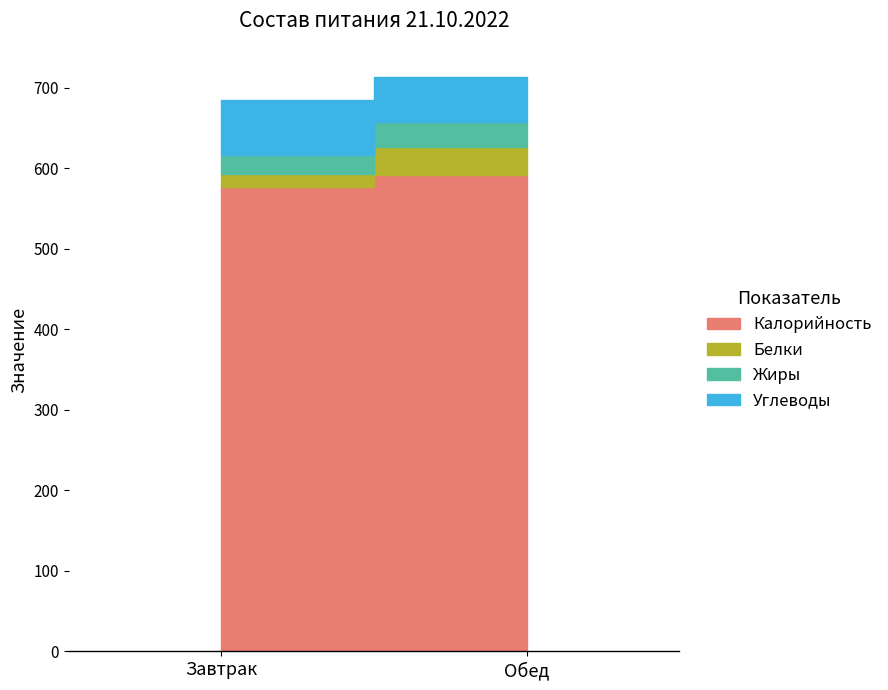

Count the number of data series in this chart.

4